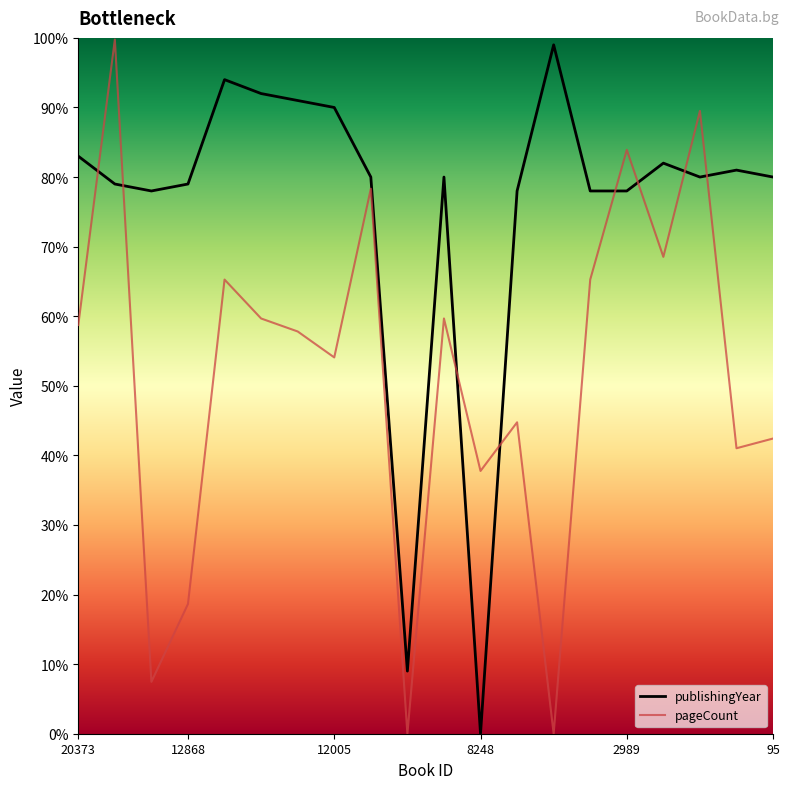

True or false: pageCount and publishingYear intersect in this chart.

True